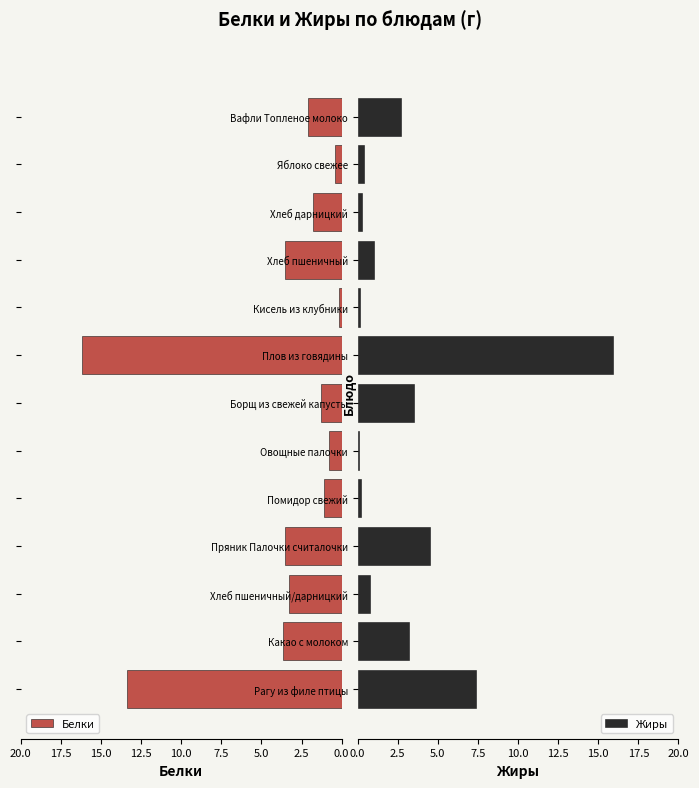

Reading left to right, list all the values displayed in this chart.

Белки: 13.4	3.7	3.3	3.5	1.1	0.8	1.3	16.2	0.2	3.5	1.8	0.4	2.1
Жиры: 7.4	3.2	0.8	4.5	0.2	0.1	3.5	15.9	0.1	1.0	0.3	0.4	2.7